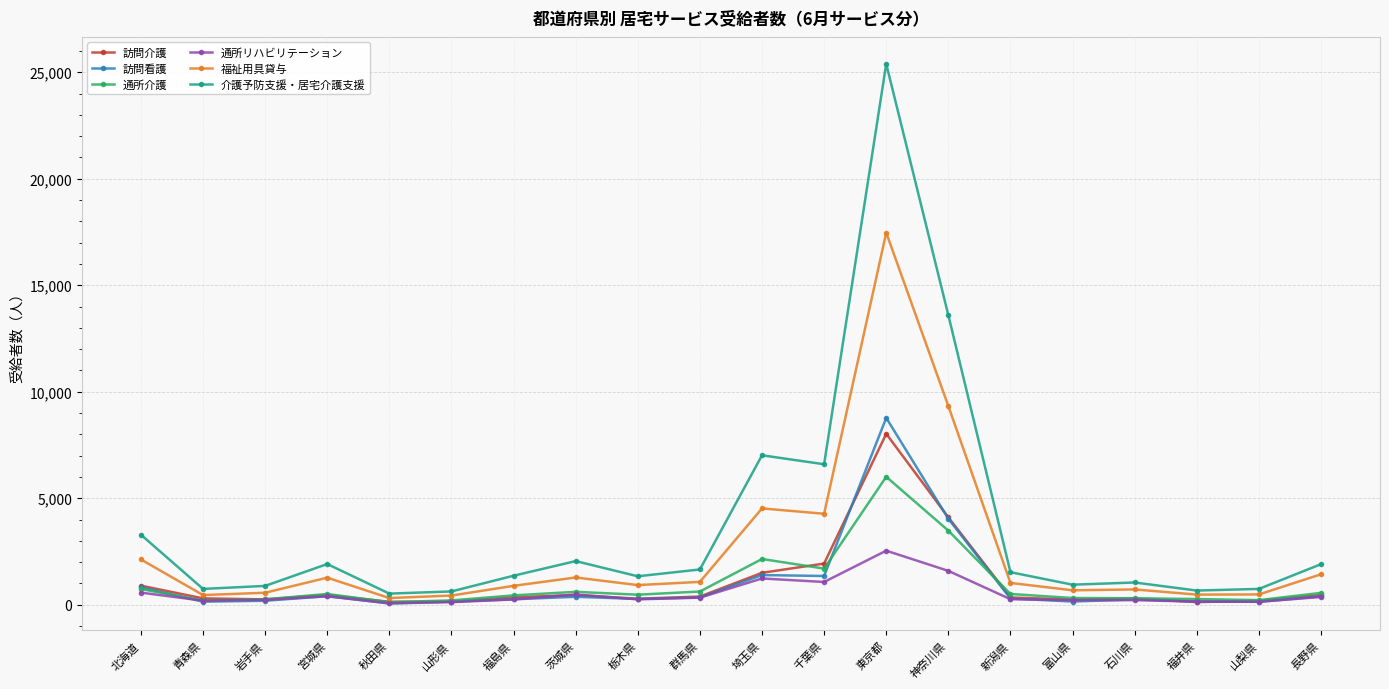

Which series has the largest range (max minus min)?

介護予防支援・居宅介護支援